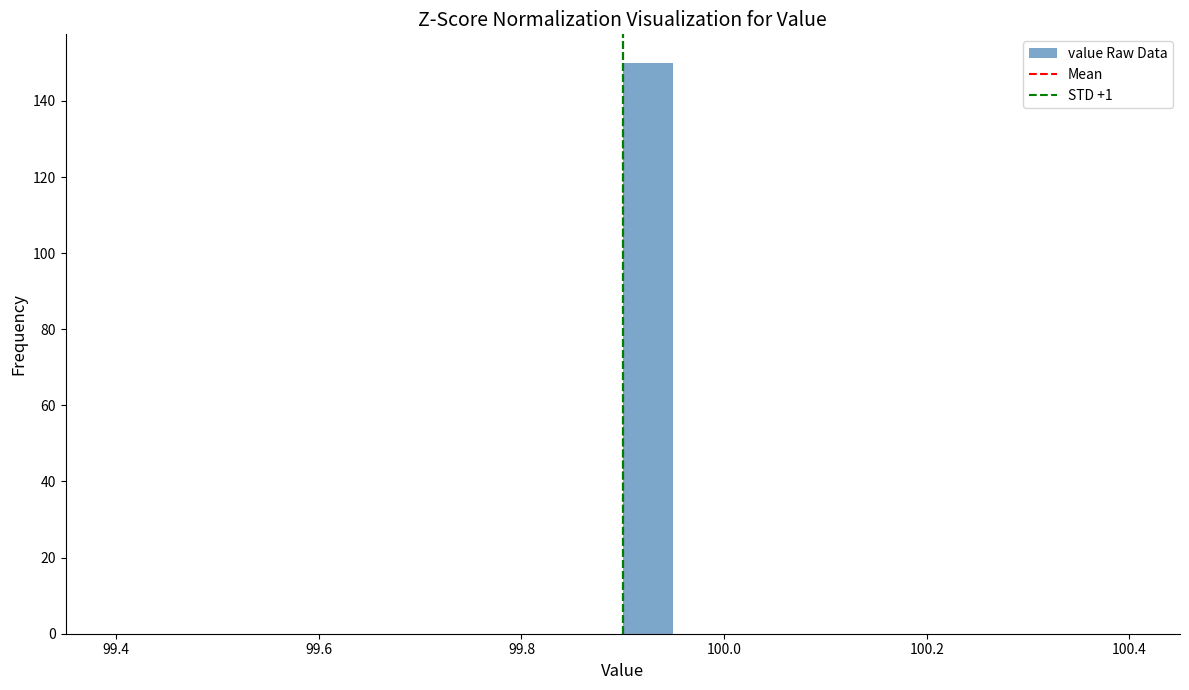

Around what value on the x-axis is the tallest bar? Give the approximate position of its centre, as read against the axis.

99.92